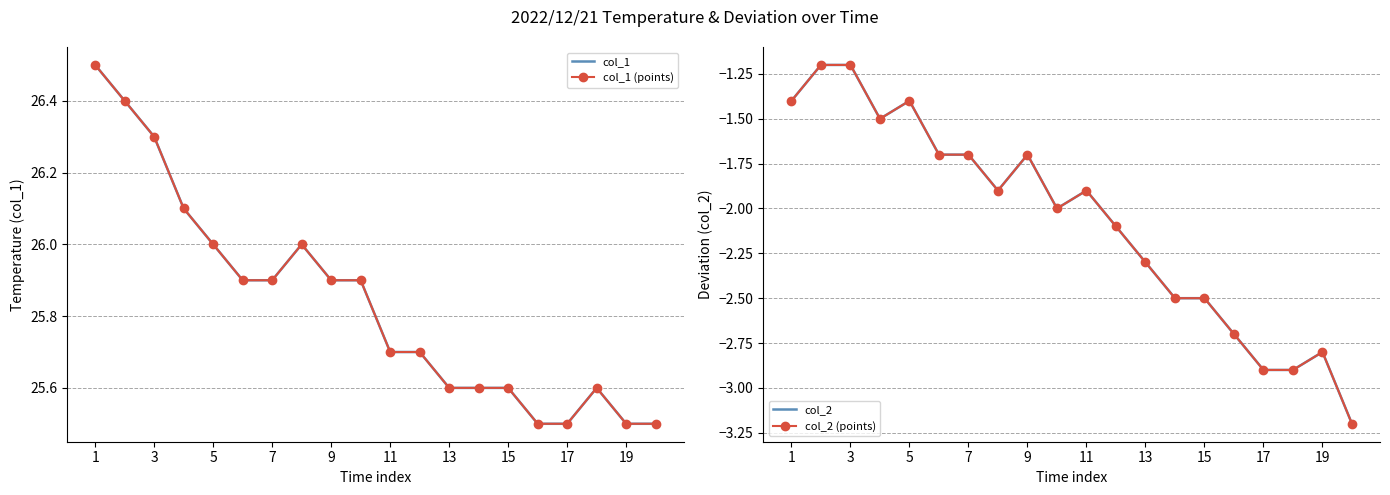

How many interior local peaks does the col_1 series have?

2